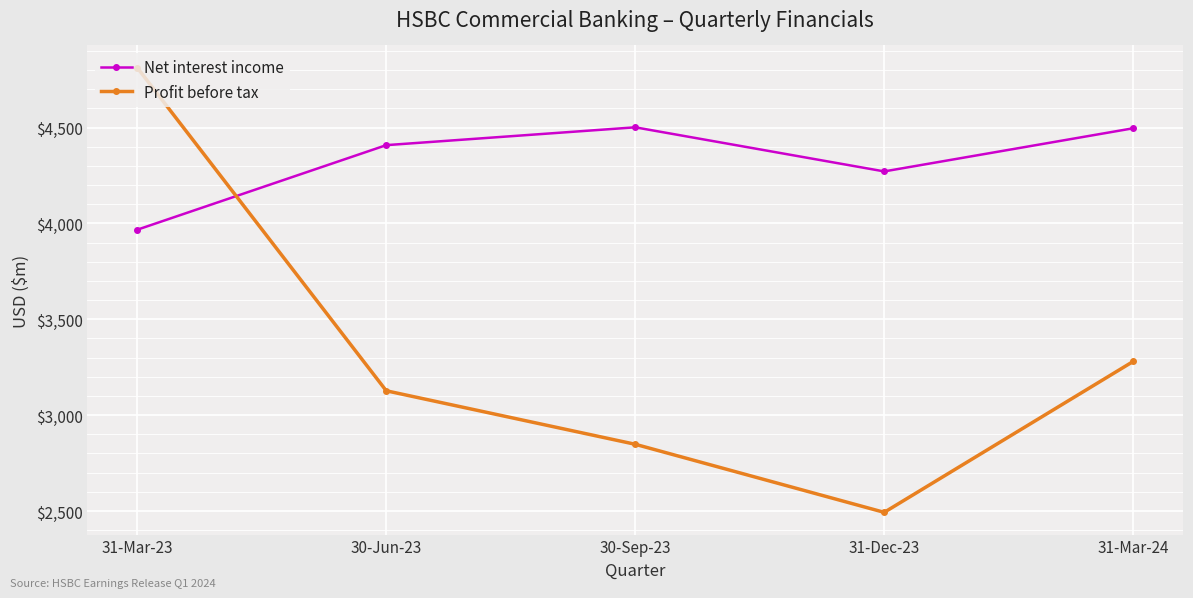

What is the value of the Net interest income point at the 1st from the left?

3967